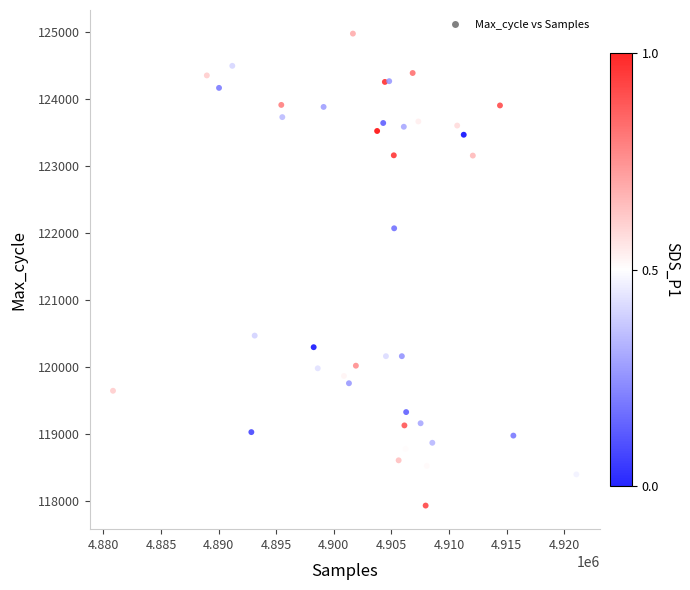

What Y value in the scatter plot is closest to 121456?

122072